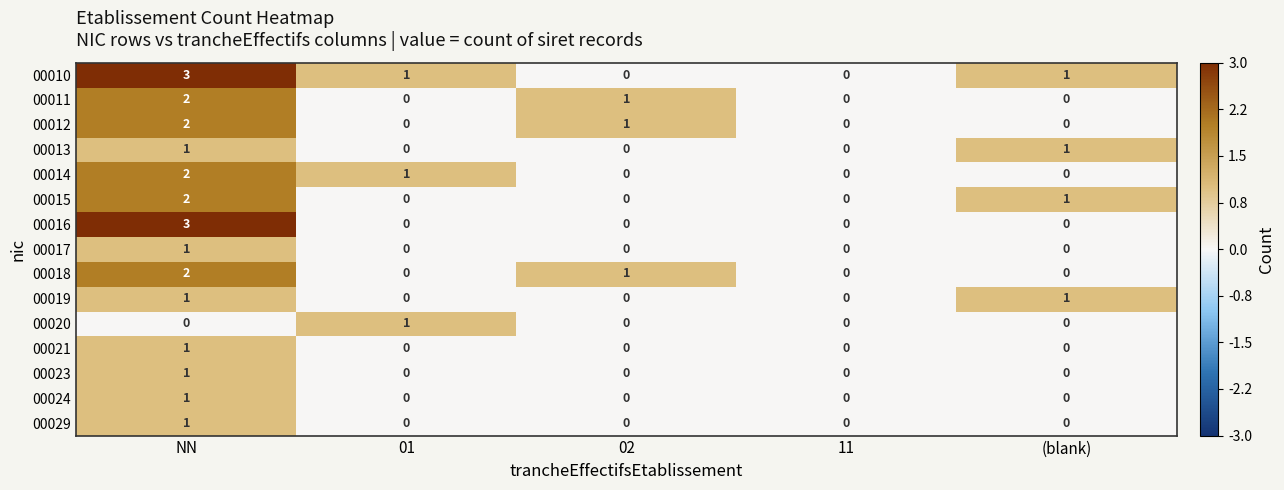

Which series changed the most between NN and 01?

00016